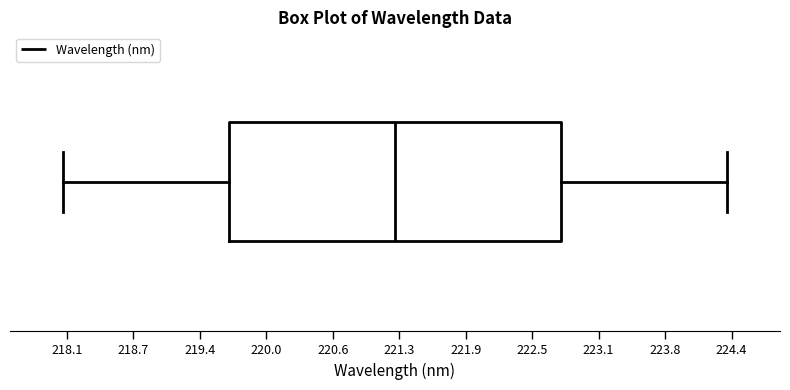

Where does the right whisker of the box end on the x-axis? The values are not printed on the chart, so give them approximately, as read against the axis.

224.4